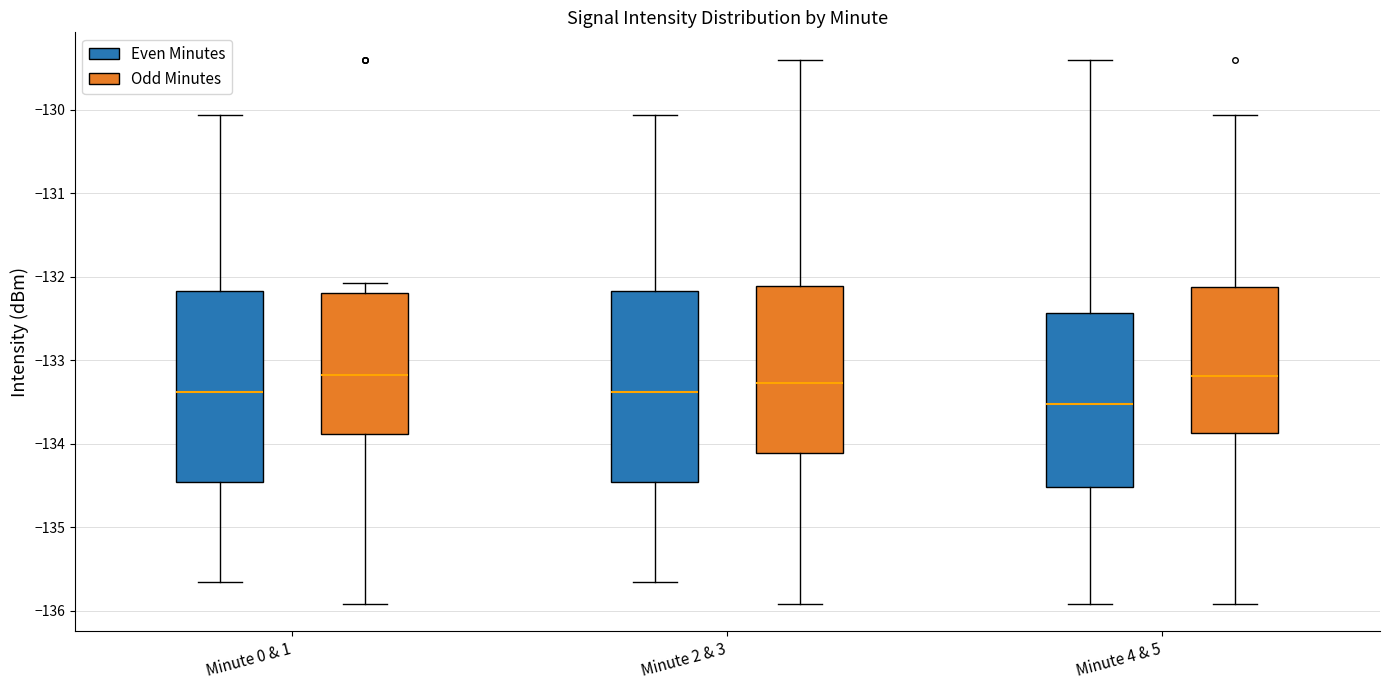

Where does the median line of the box for Minute 0 & 1 (Odd Minutes) sit on the y-axis? The values are not printed on the chart, so give them approximately, as read against the axis.

-133.2